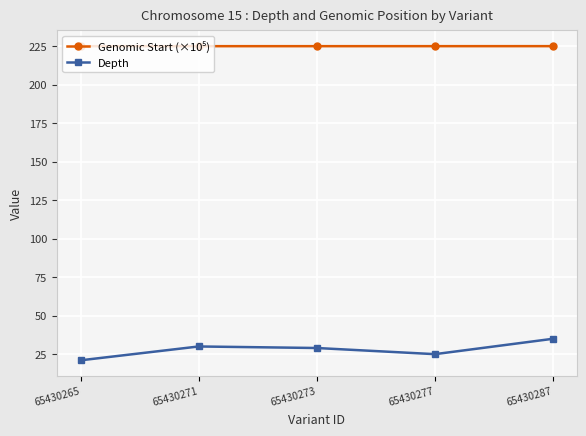

Which series has the largest range (max minus min)?

Depth